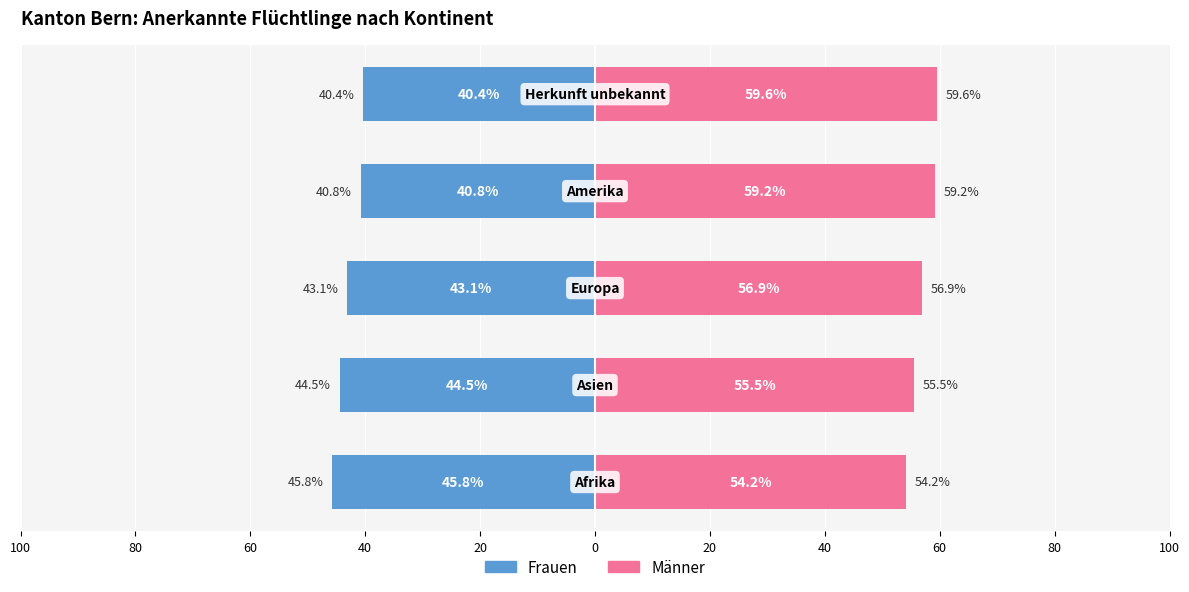

What is the value of the Männer bar at the 3rd from the left?

56.9